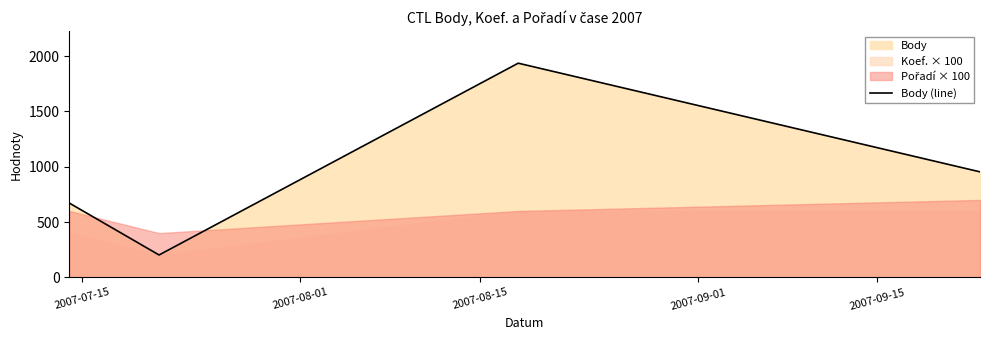

True or false: Body (line) has more than 2 interior local peaks.

False